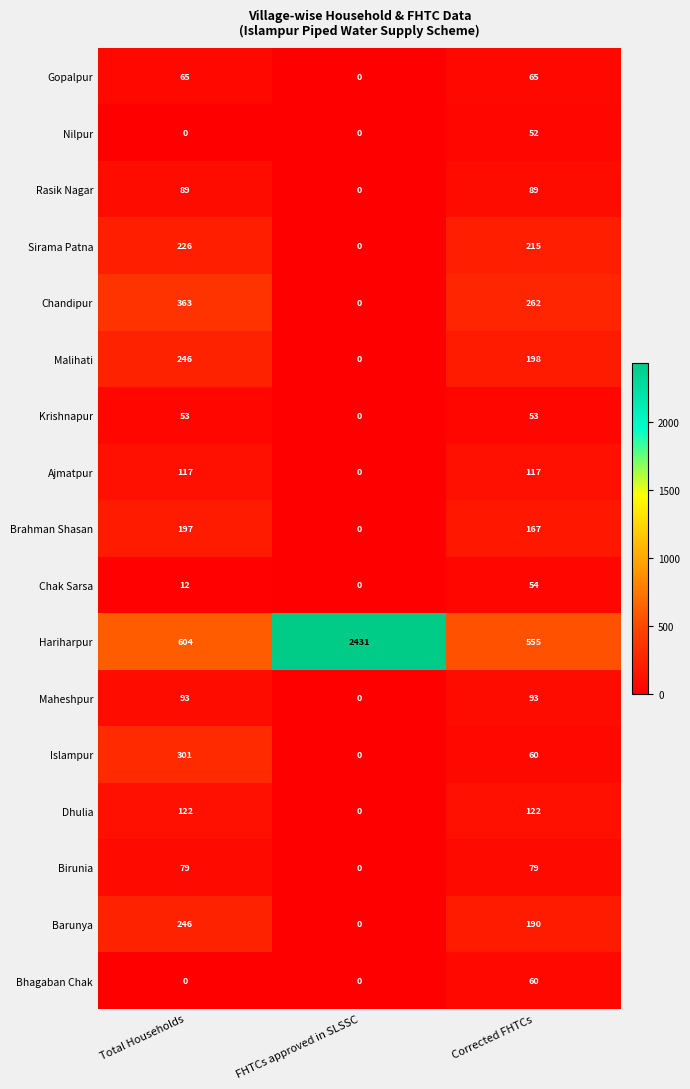

Rank the categories by Sirama Patna value from lowest to highest.

FHTCs approved in SLSSC, Corrected FHTCs, Total Households